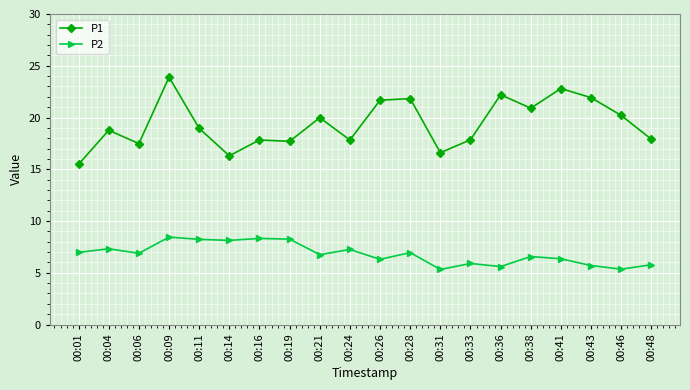

What is the total value across all series at 00:14?

24.4